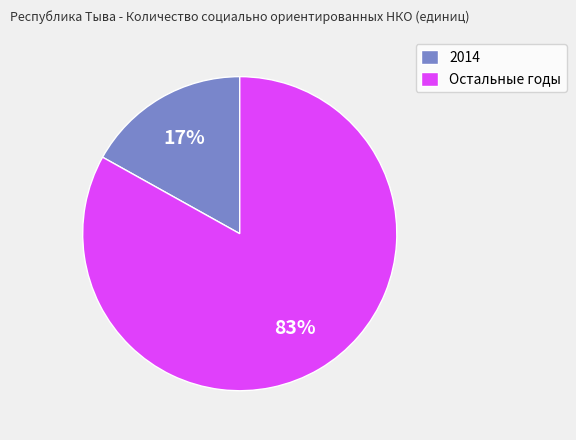

Between Остальные годы and 2014, which is larger?

Остальные годы